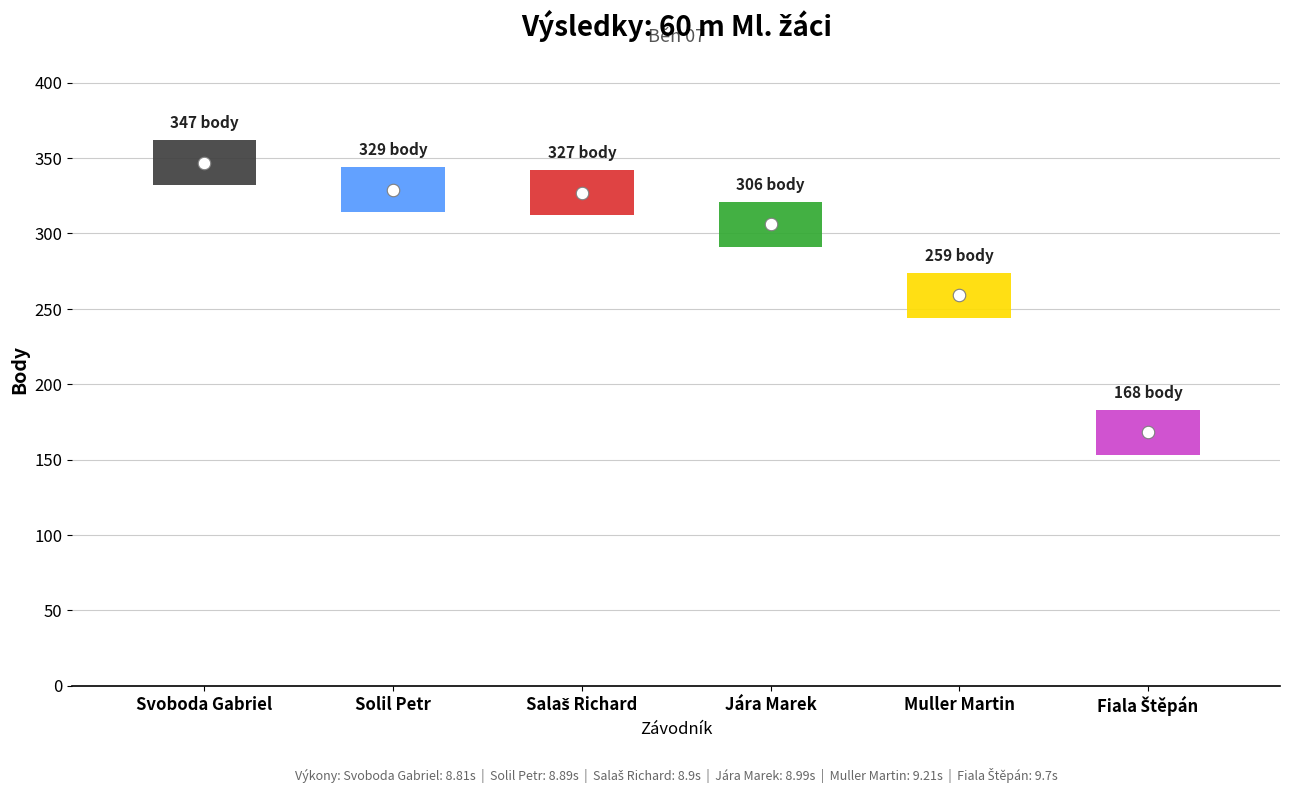

What is the sum of all values?

1736